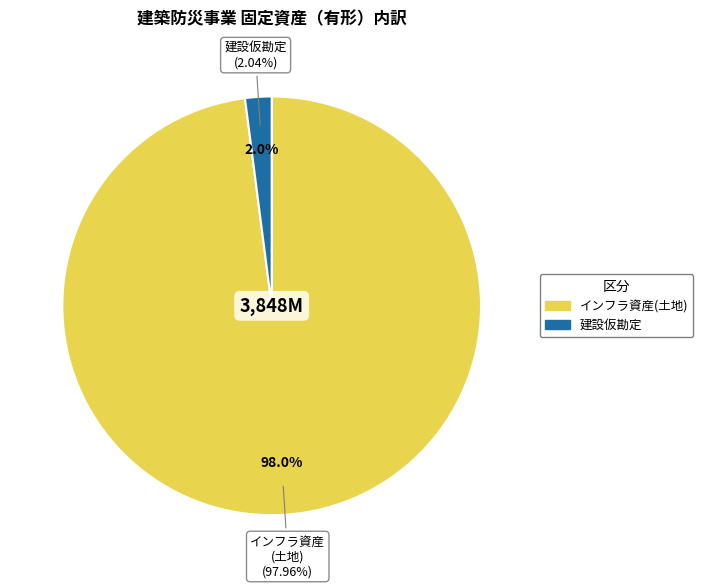

Is there any slice that represents more than half of the pie?

Yes